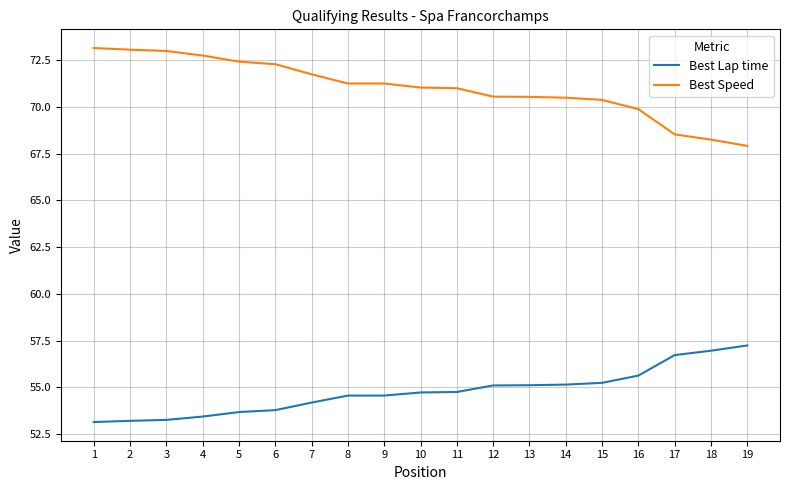

True or false: Best Lap time and Best Speed cross at least once.

False